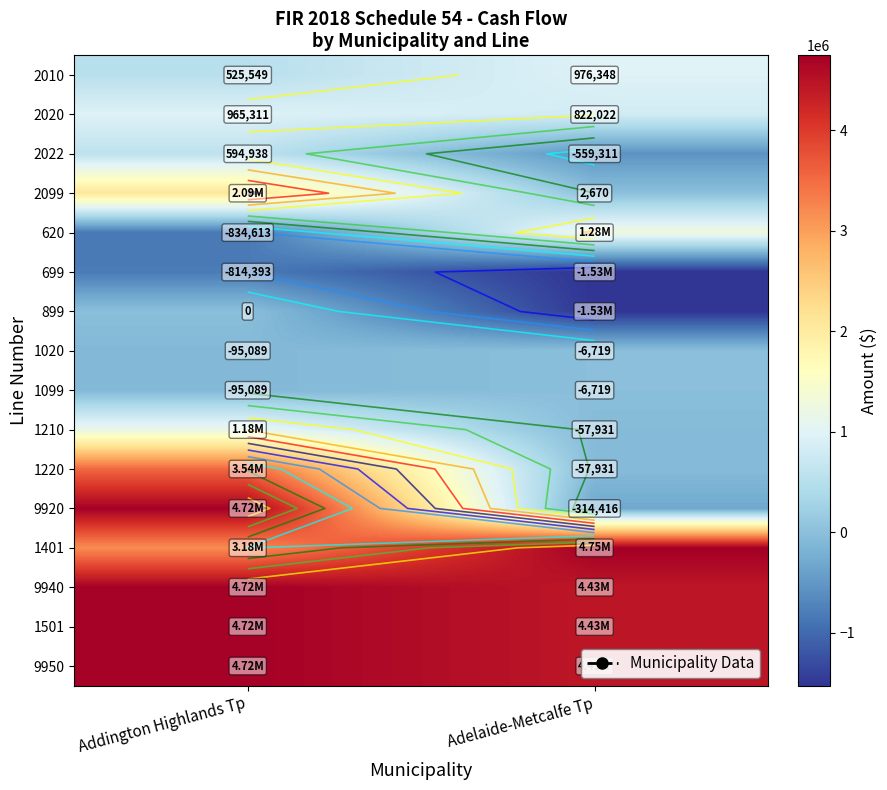

True or false: 2099 has a value of 923693 at Addington Highlands Tp.

False